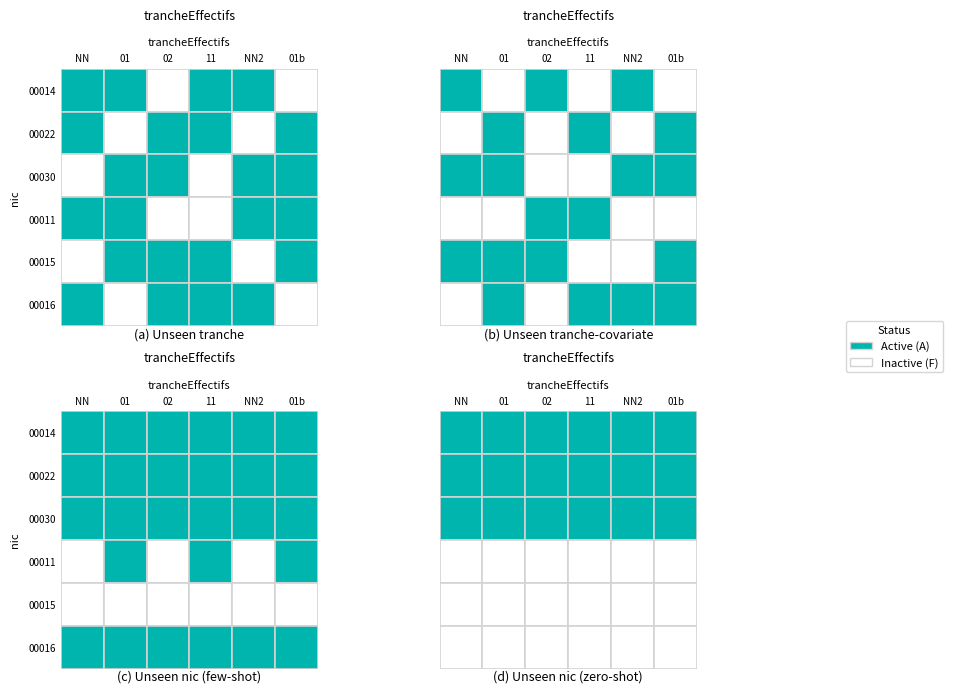

True or false: 00030 has a value of 1 at 01.

False